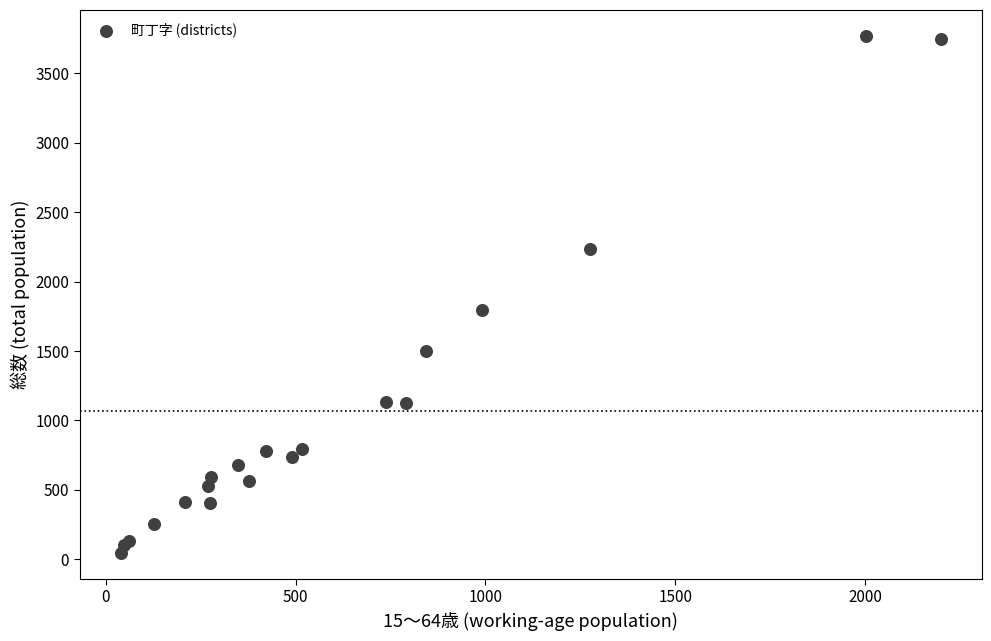

What Y value in the scatter plot is closest to 1907?

1793